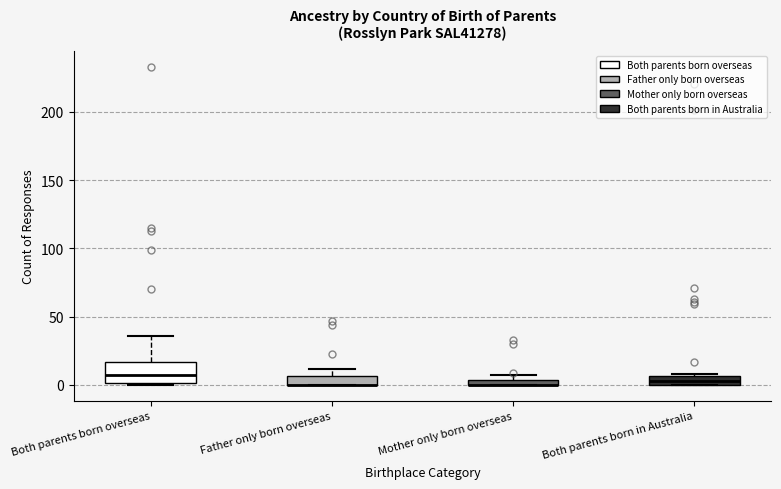

Comparing the boxes themselves (not the whiskers), which one is the tallest?

Both parents born overseas